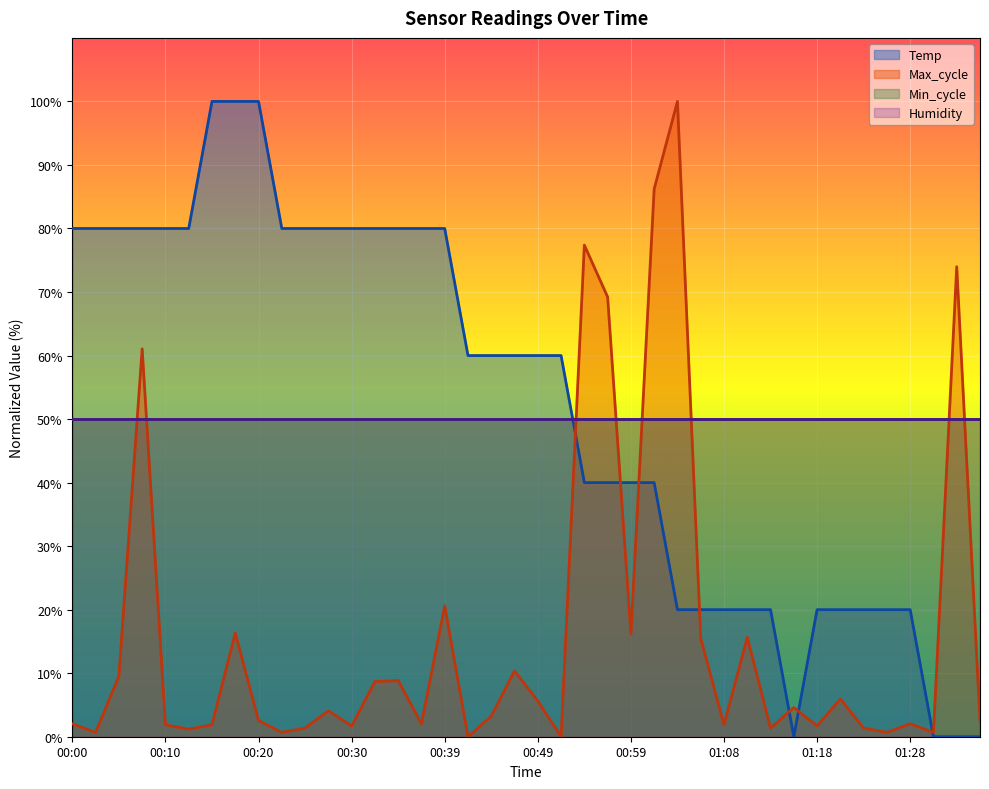

What is the approximate value of Max_cycle at 01:06?

15.5